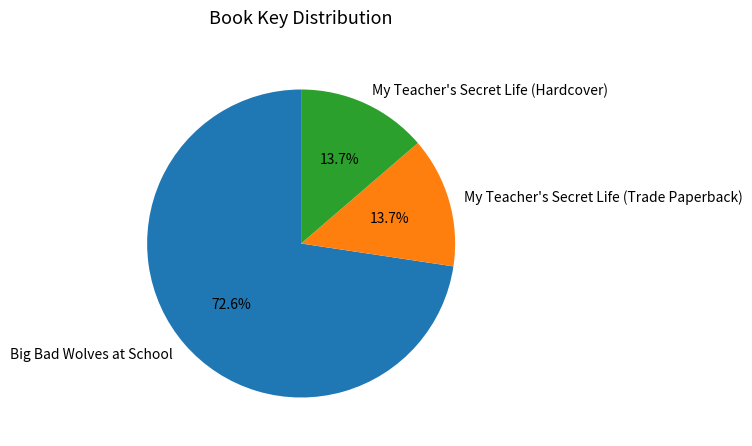

Which category has the biggest portion of the pie?

Big Bad Wolves at School